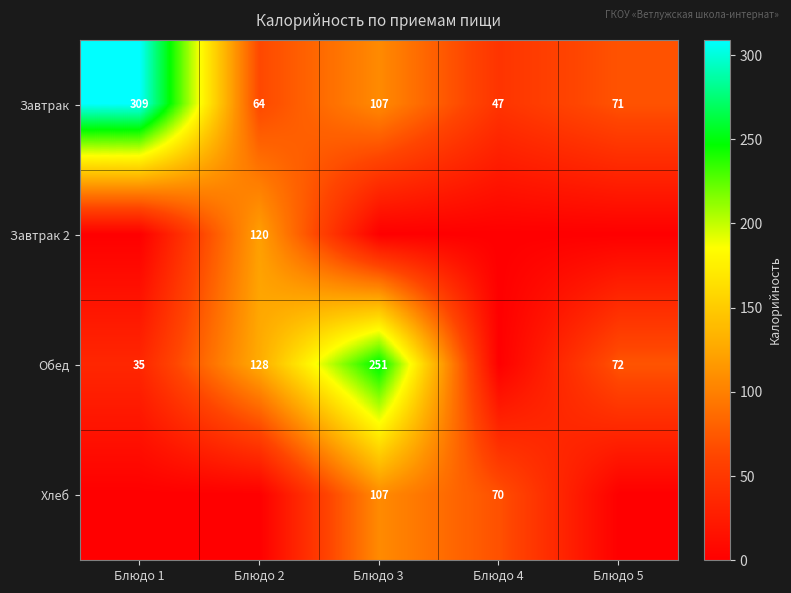

What is the sum of the Завтрак values at Блюдо 2 and Блюдо 1?

373